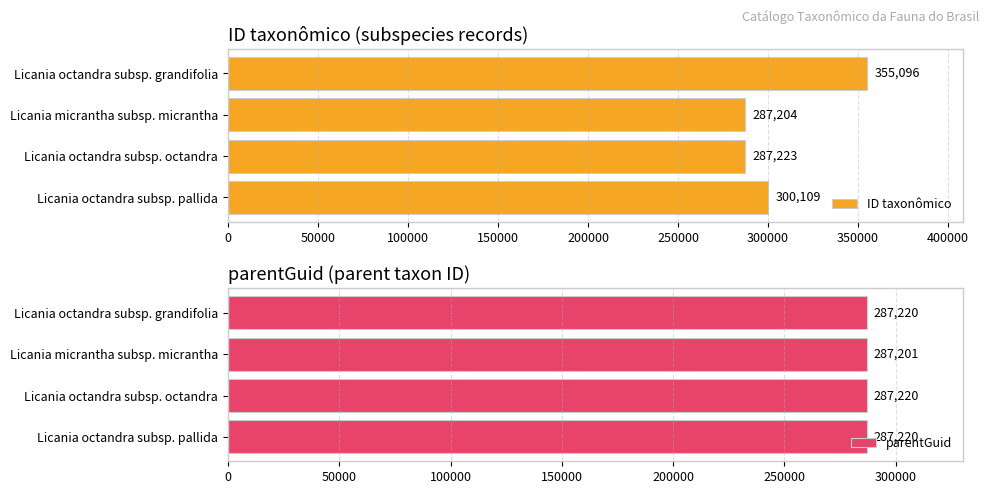

True or false: ID taxonômico has a value of 483727 at Licania micrantha subsp. micrantha.

False